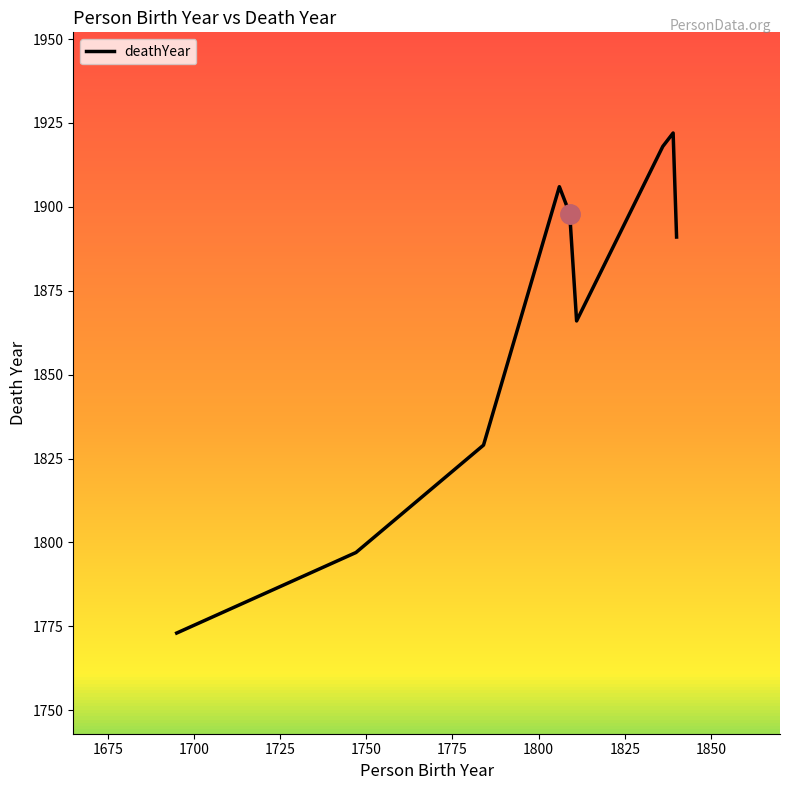

What is the difference between the maximum and minimum values?

149